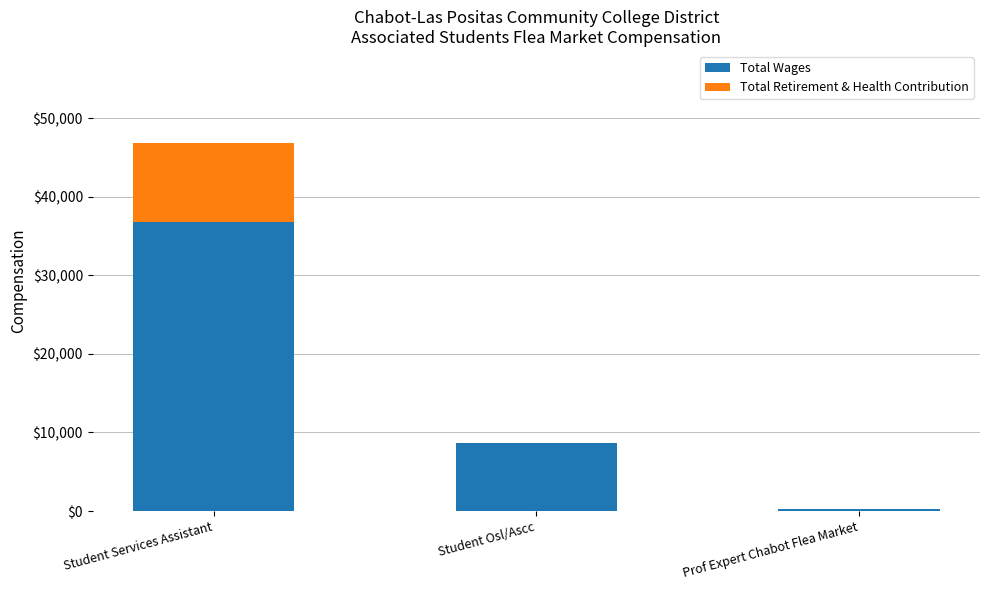

What are all the series names shown in the legend?

Total Wages, Total Retirement & Health Contribution